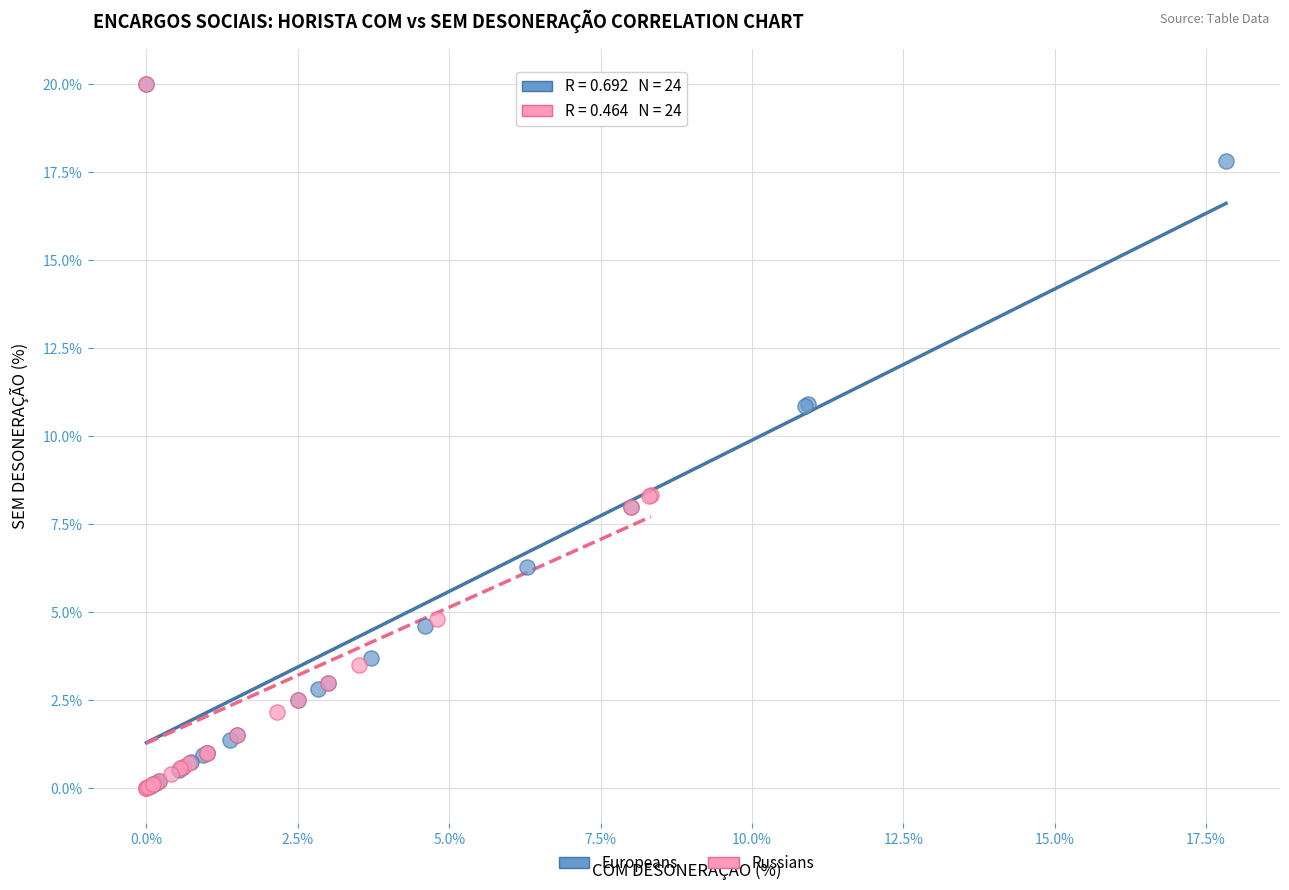

Which series has the widest spread of Y values?

Russians